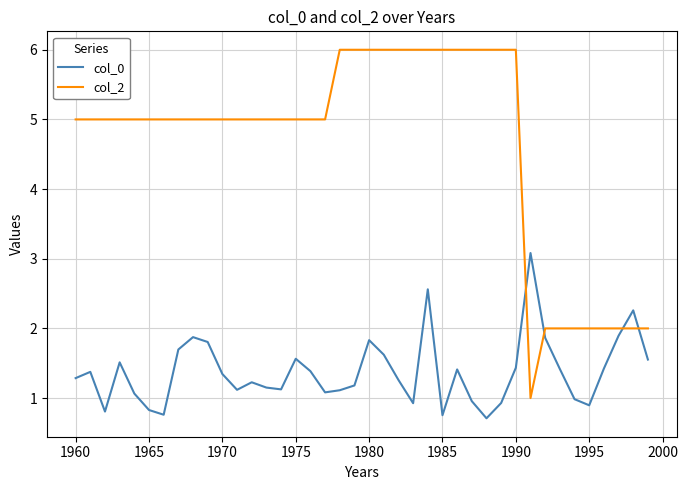

How many lines are shown in the chart?

2